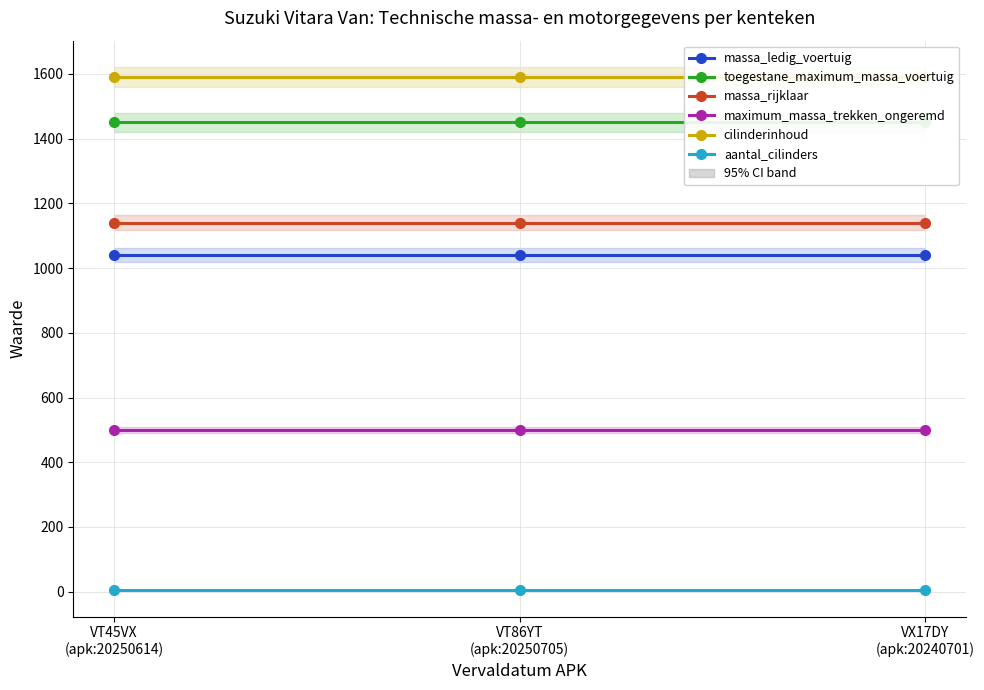

Is this an area chart (filled region under the line)?

No